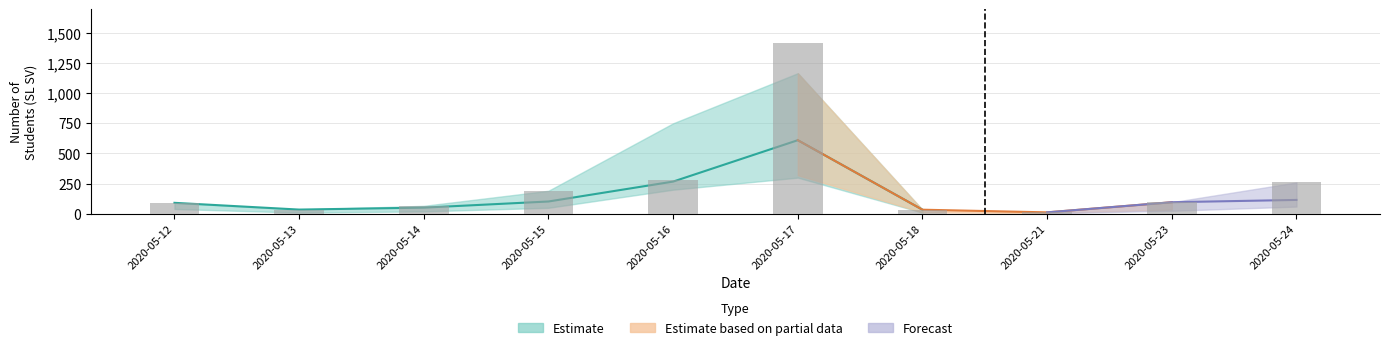

Reading right to left, list all the values displayed in this chart.

2020-05-24=260	2020-05-23=96	2020-05-21=12	2020-05-18=34	2020-05-17=1412	2020-05-16=284	2020-05-15=191	2020-05-14=66	2020-05-13=35	2020-05-12=91